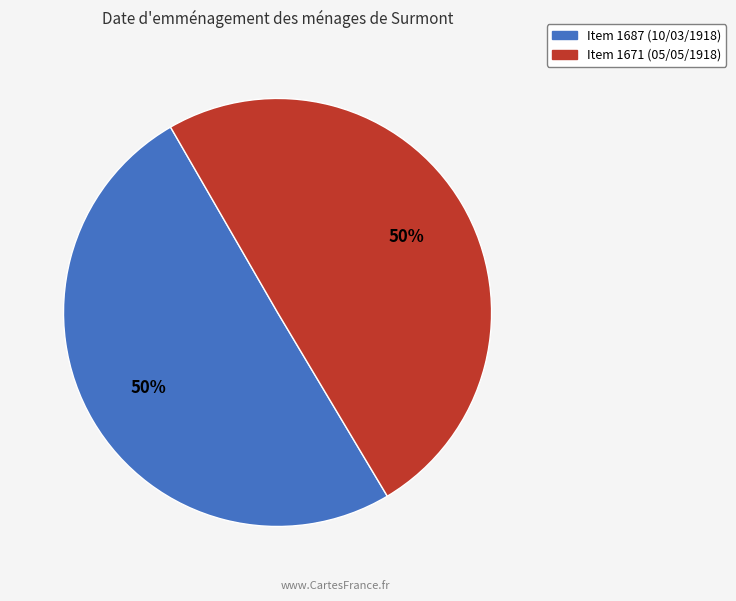

Approximately how many times larger is the value at Item 1671 (05/05/1918) compared to Item 1687 (10/03/1918)?

1.0